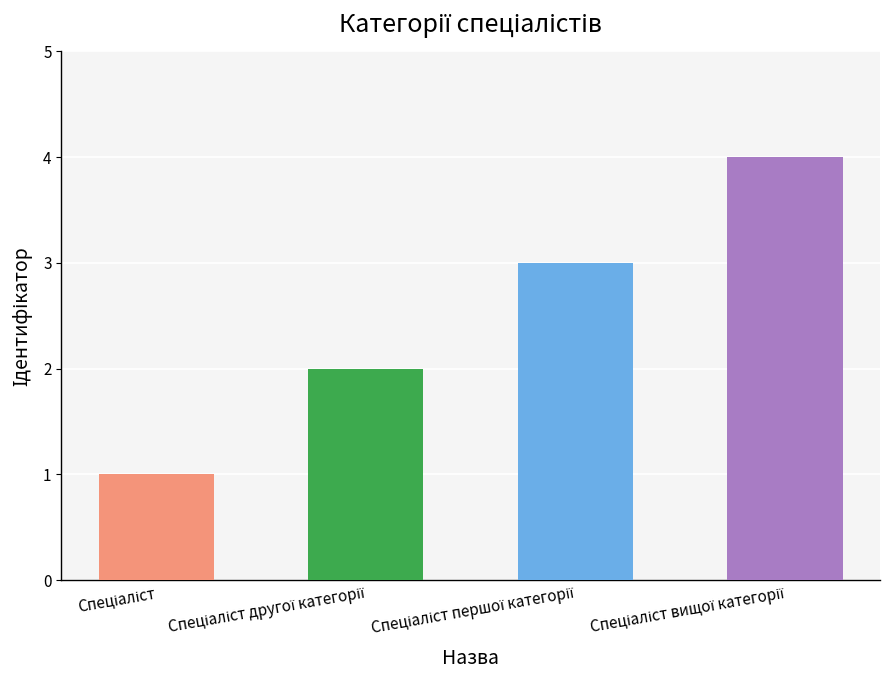

What is the maximum value shown in the chart?

4